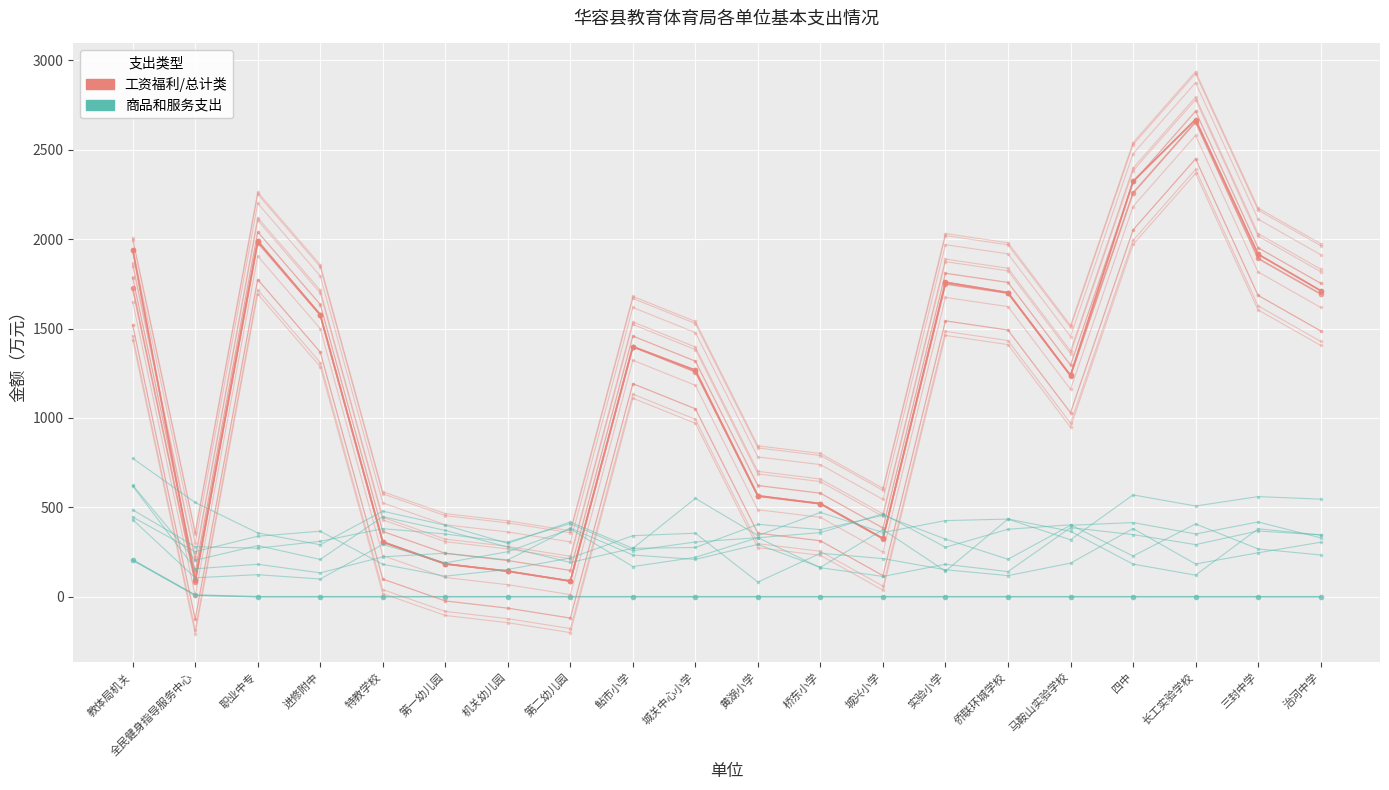

What is the difference between the second highest and second lowest values in the 工资福利/总计类 series?

2170.5